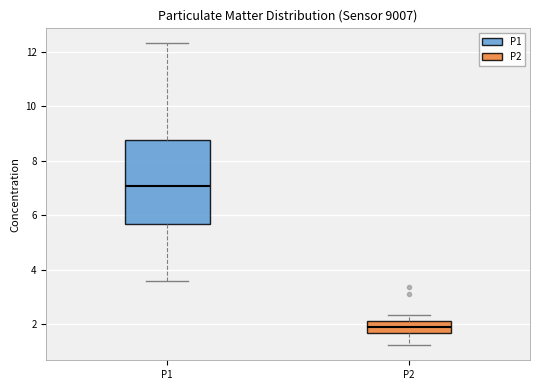

Reading left to right, read every box against the y-axis: the position of its median line, the range the box covers, and the ends of its whiskers. The values are not printed on the chart, so give them approximately, as read against the axis.

P1: median 7.0, box 5.6 to 8.8, whiskers 3.6 to 12.4
P2: median 2.0, box 1.6 to 2.2, whiskers 1.2 to 2.4